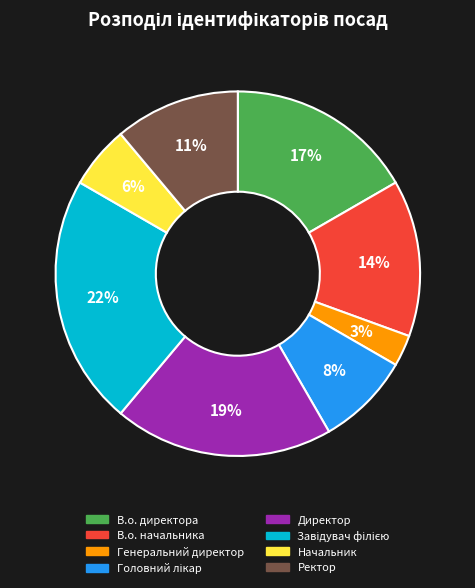

Is the sum of Директор and Ректор greater than half?

No